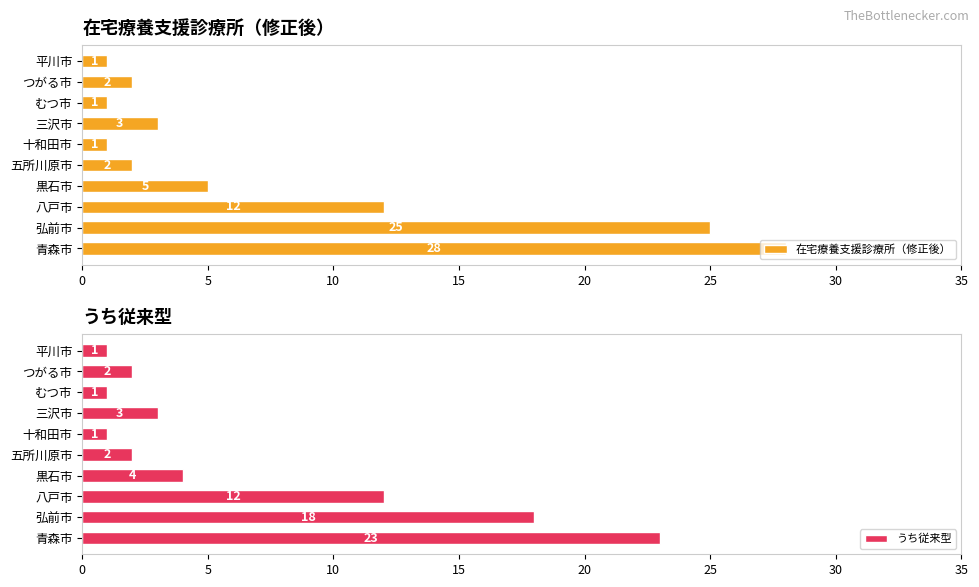

What is the highest value of the 在宅療養支援診療所（修正後） series?

28